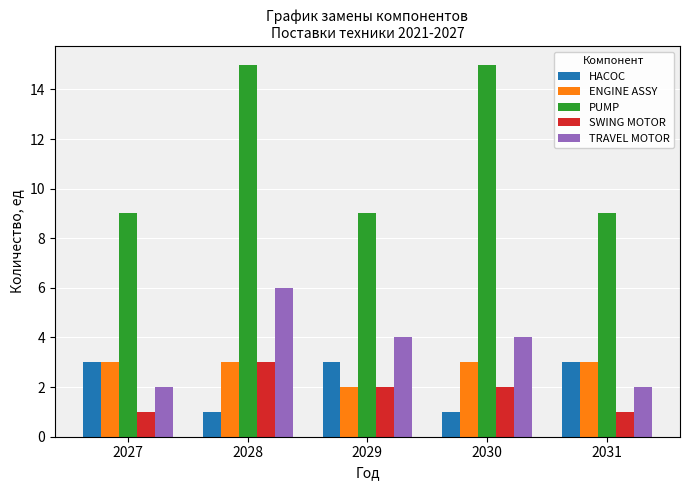

Rank the series at 2030 from highest to lowest value.

PUMP, TRAVEL MOTOR, ENGINE ASSY, SWING MOTOR, НАСОС